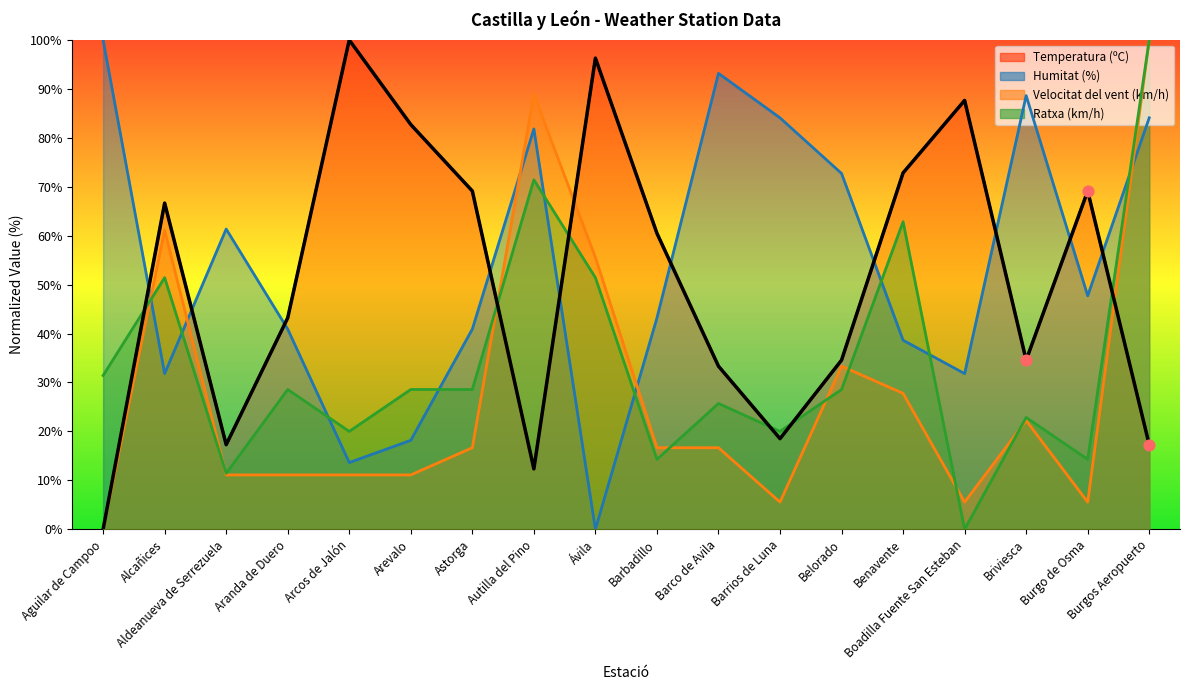

What is the total value across all series at Briviesca?

168.3